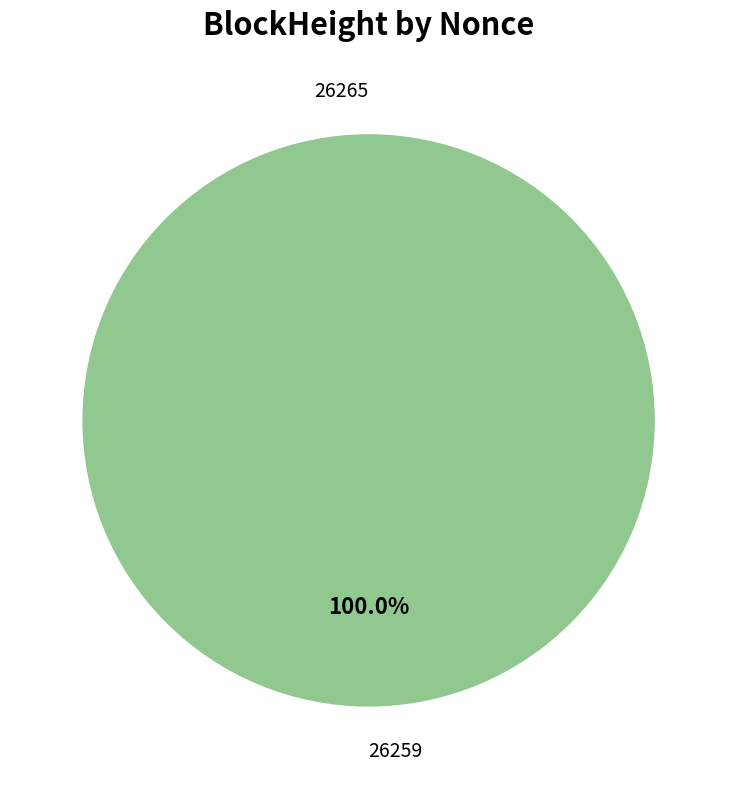

Which category has the biggest portion of the pie?

26259